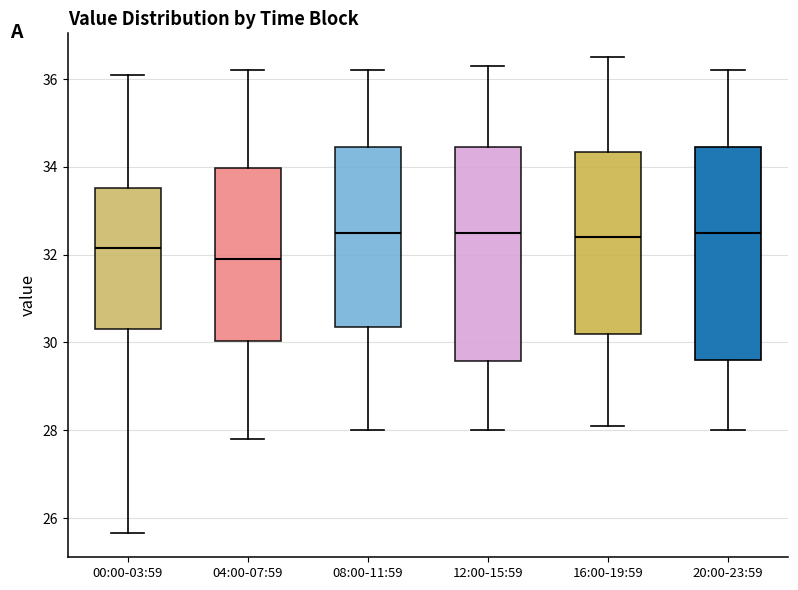

Where is the upper edge of the box for 16:00-19:59 on the y-axis? The values are not printed on the chart, so give them approximately, as read against the axis.

34.4